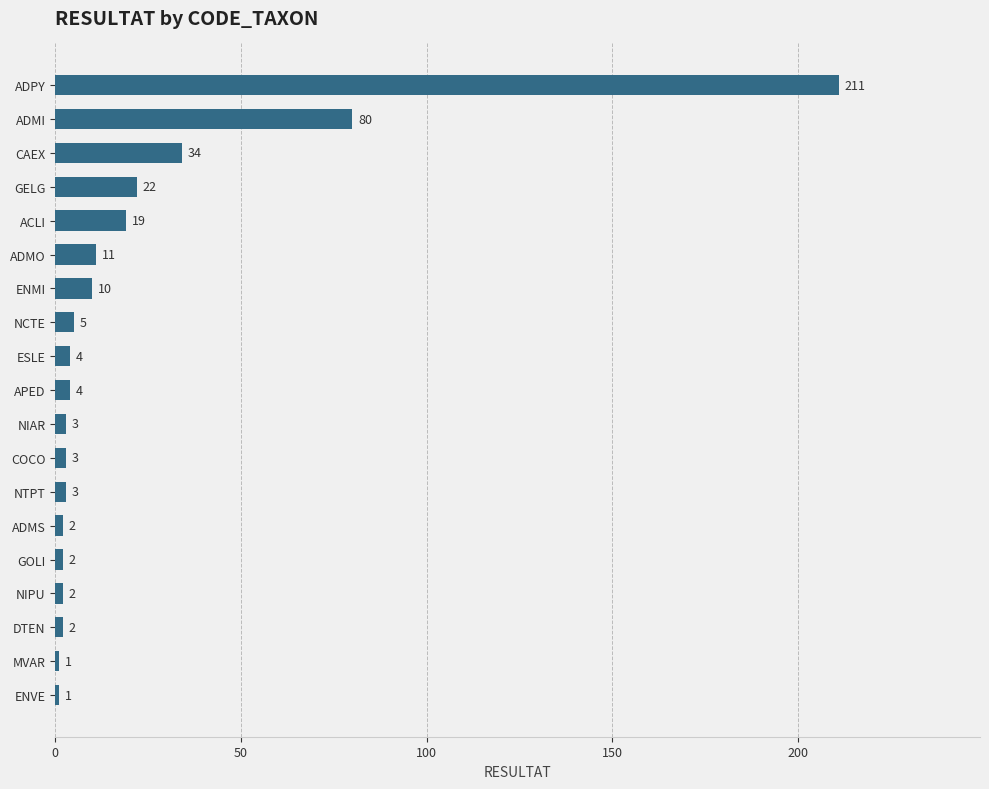

What is the ratio of the value at CAEX to the value at MVAR?

34.0